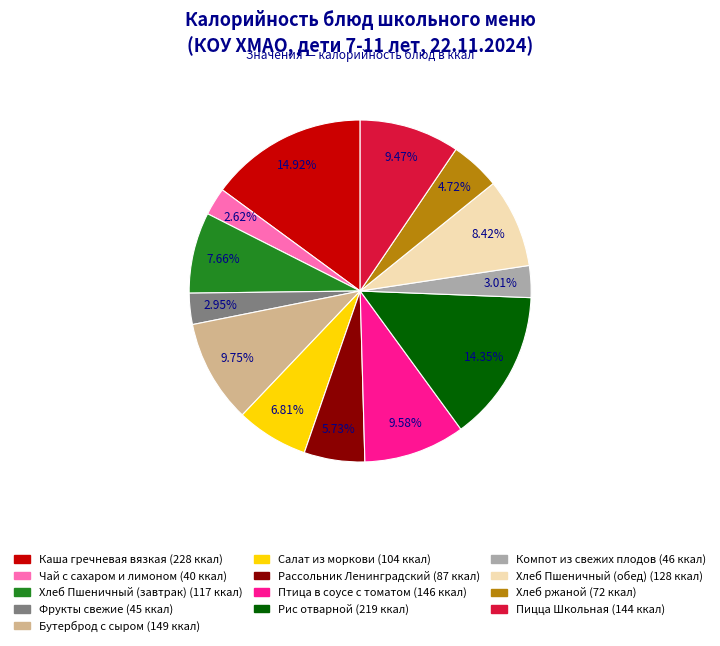

Which slice is the largest?

Каша гречневая вязкая